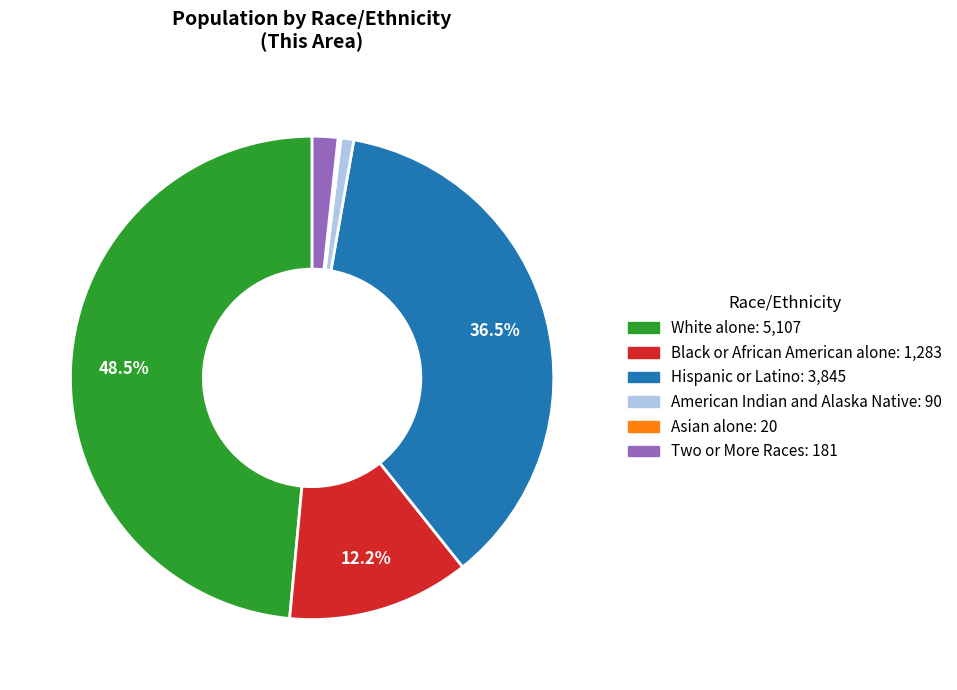

To the nearest percent, what percentage of the pie is Black or African American alone?

12%